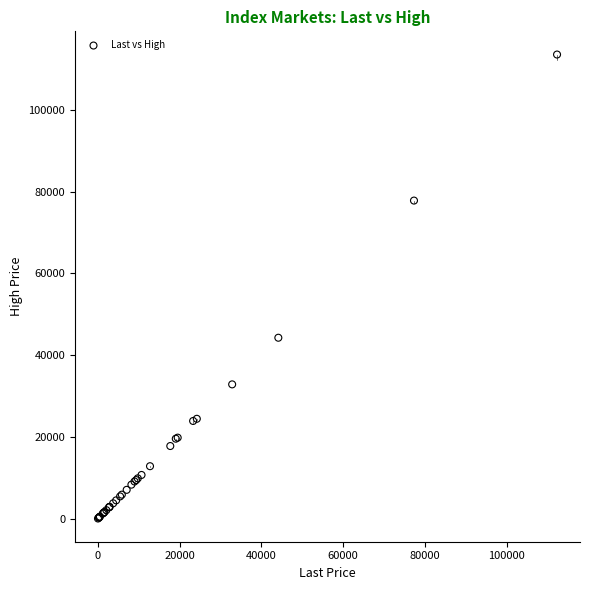

What Y value in the scatter plot is closest to 56801?

44272.0